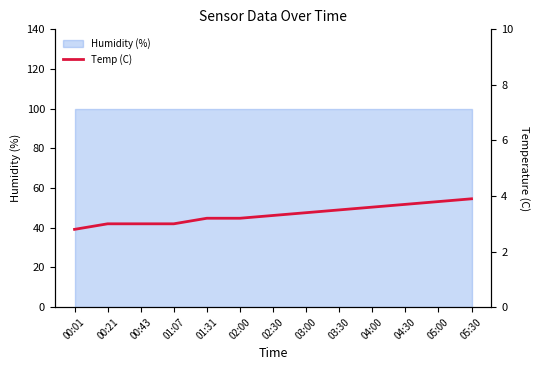

How many lines are shown in the chart?

1